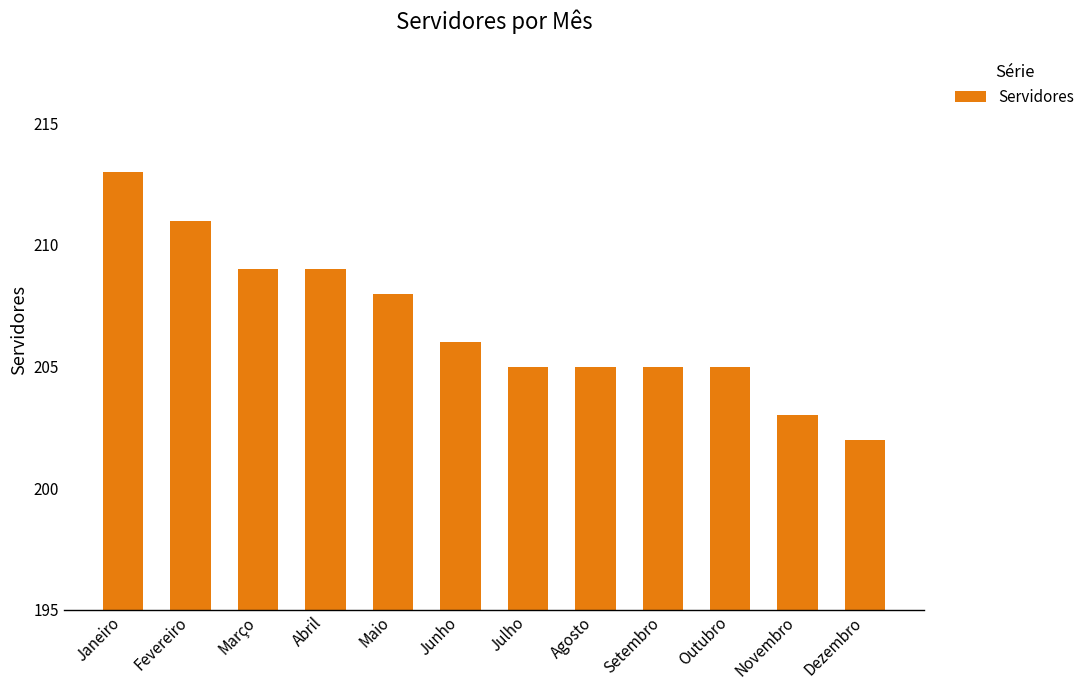

At which label does the data first exceed 206?

Janeiro